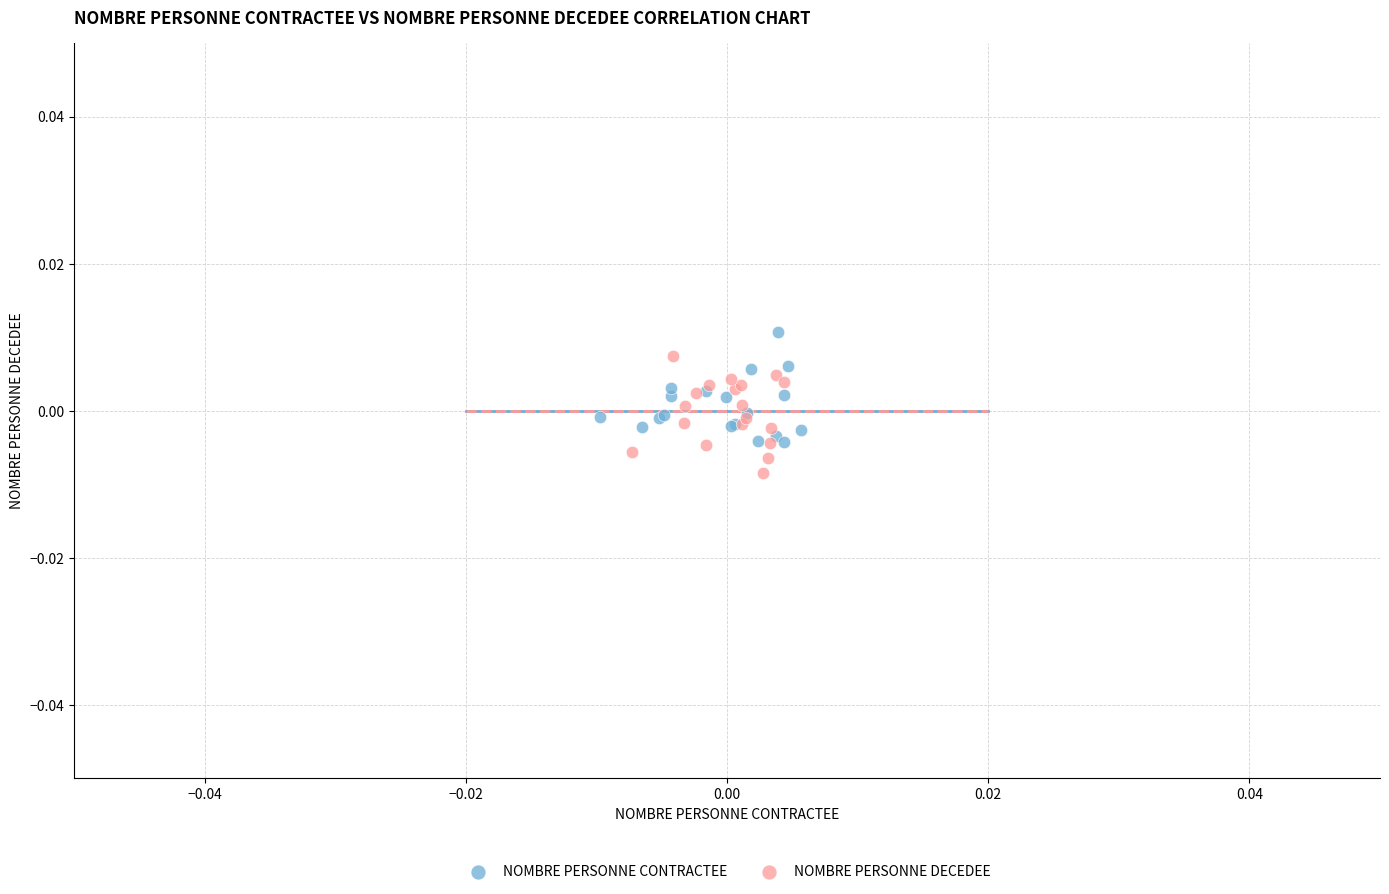

Which series contains the highest Y value?

NOMBRE PERSONNE CONTRACTEE